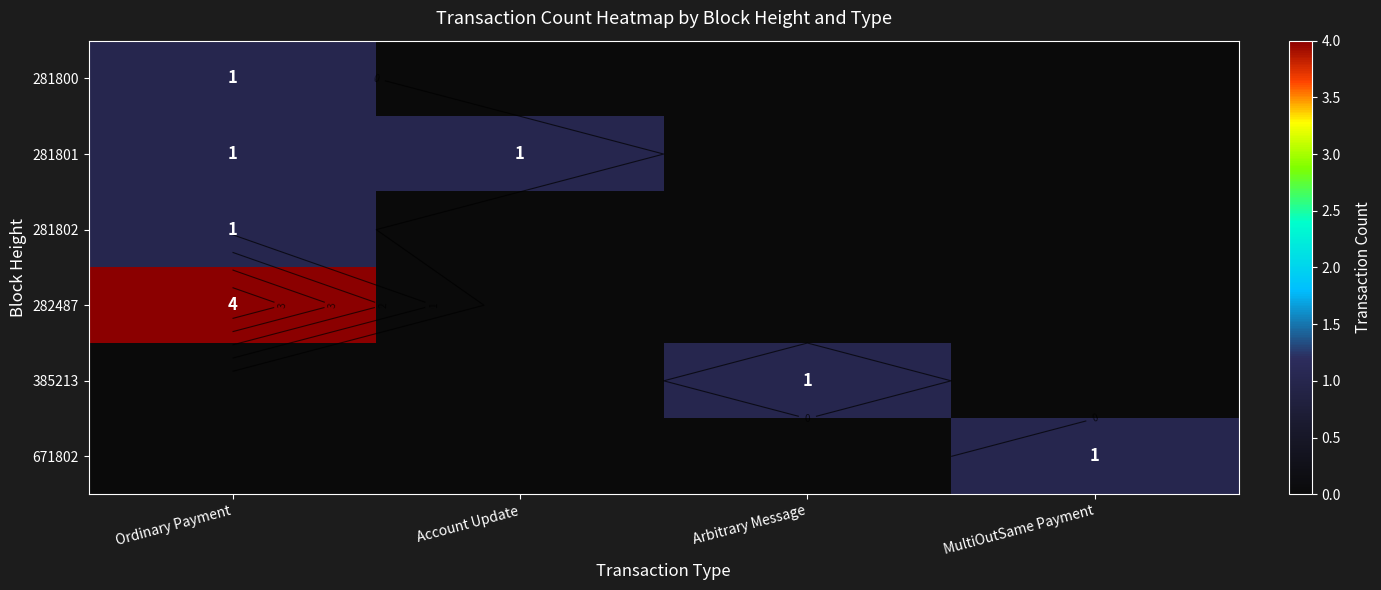

How many positive values does the 281802 series have?

1